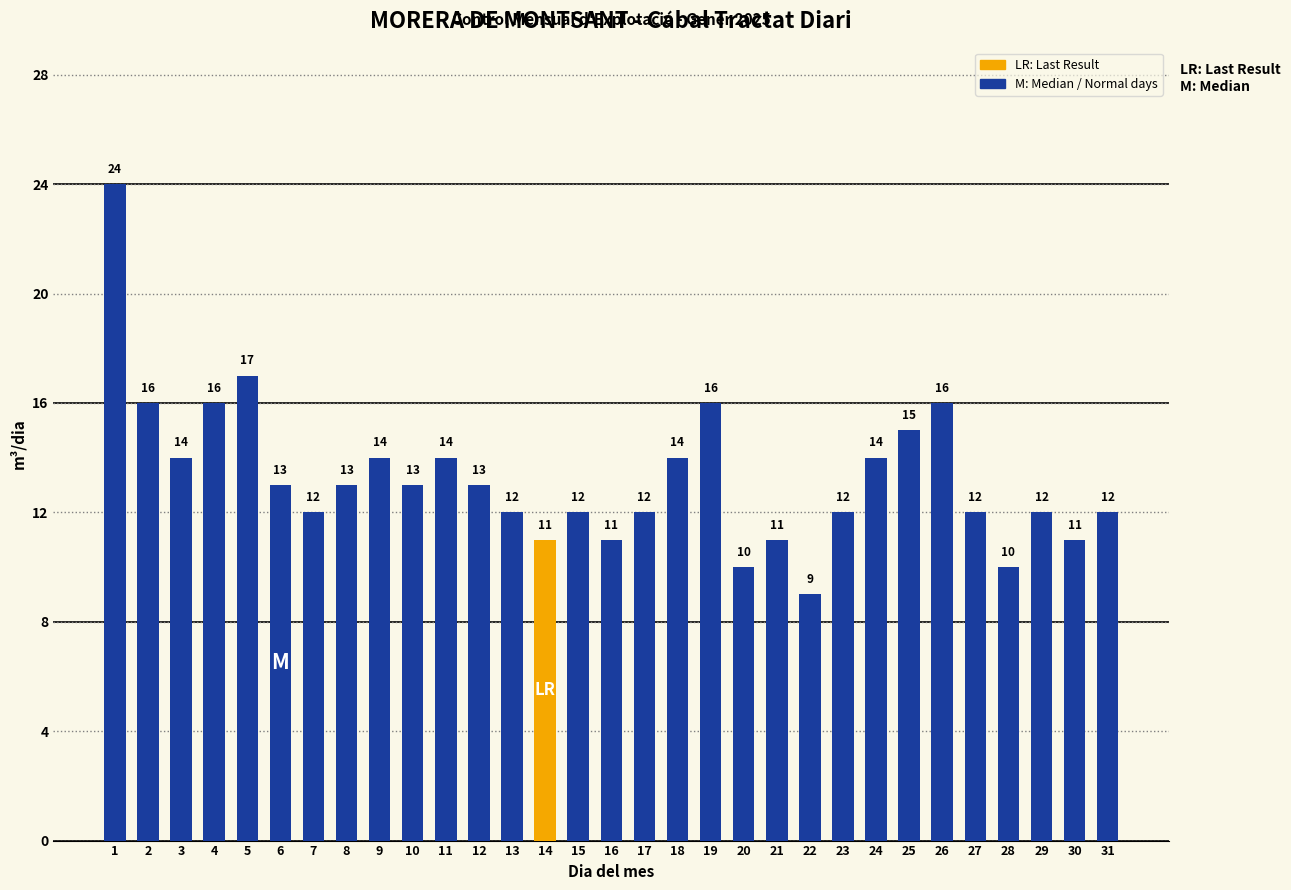

What value does the data have at 24, to the nearest 5?

15